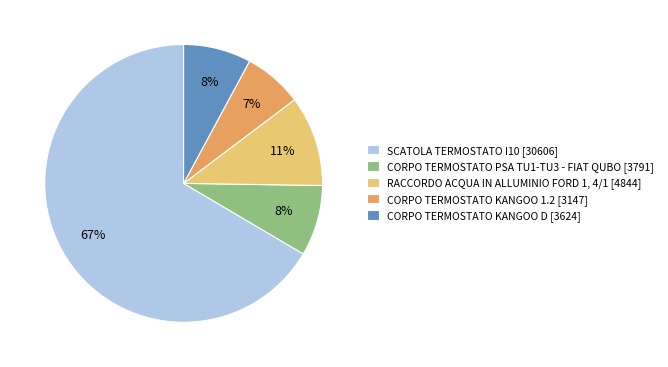

What is the smallest slice in the pie chart?

CORPO TERMOSTATO KANGOO 1.2